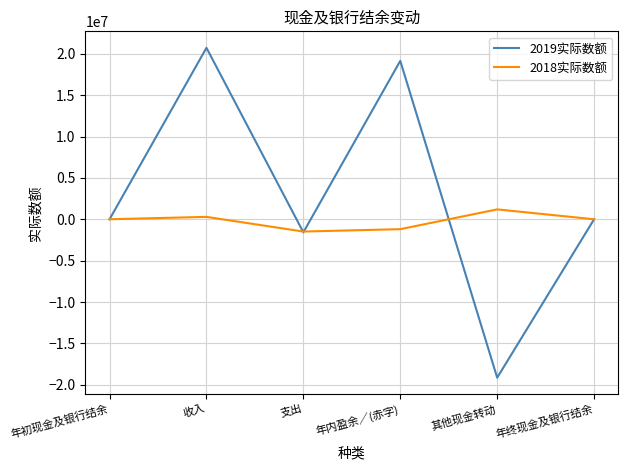

What is the greatest value displayed?

20717384